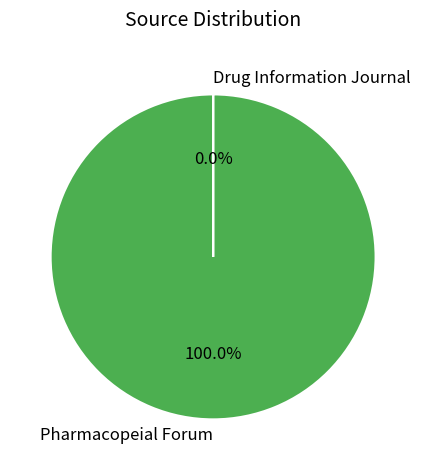

Which slice is the smallest?

Drug Information Journal